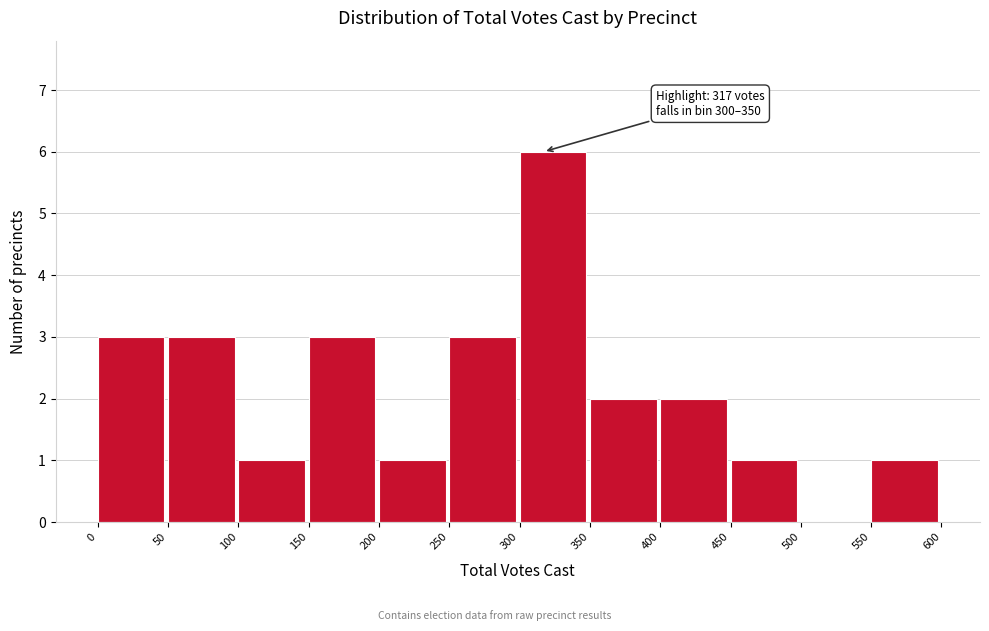

Over which range of the x-axis is the bar tallest?

300 to 350